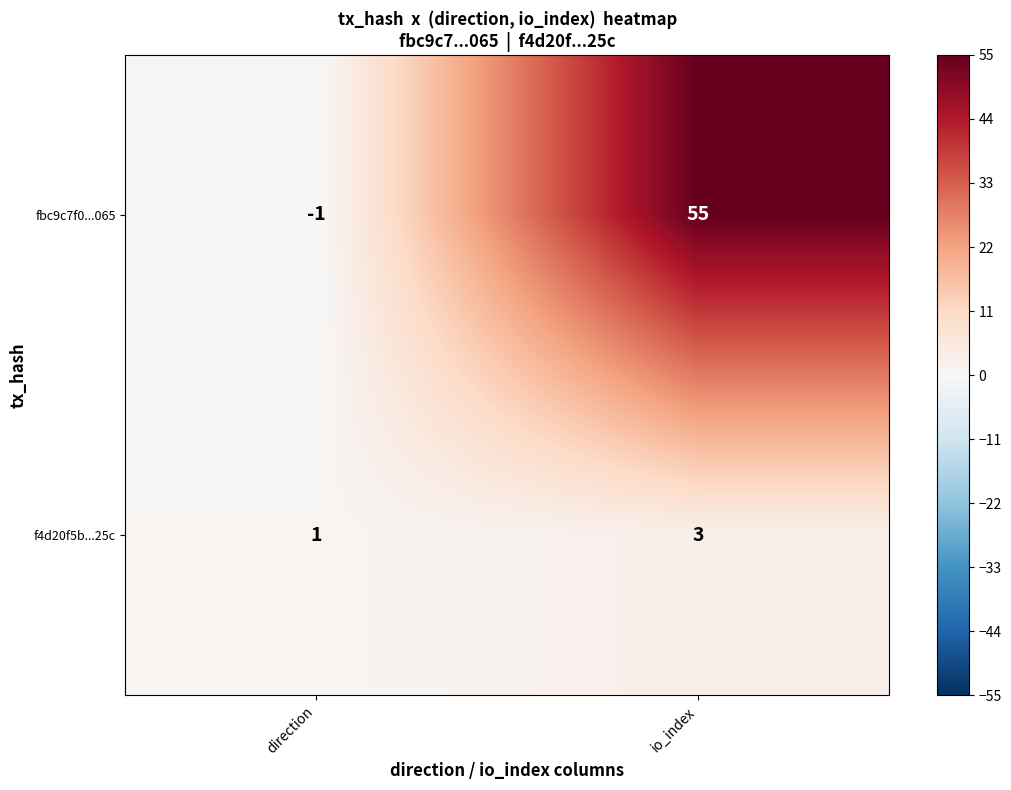

At which category does the chart reach its peak across all series?

io_index